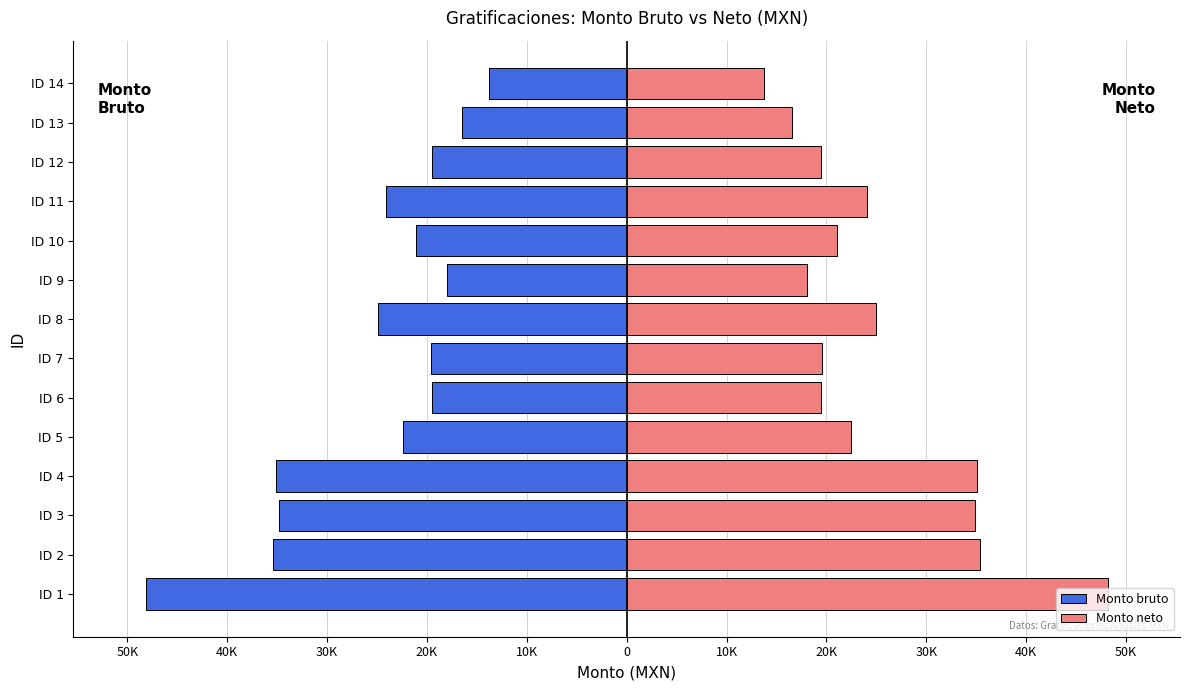

What is the maximum value shown in the chart?

48169.7